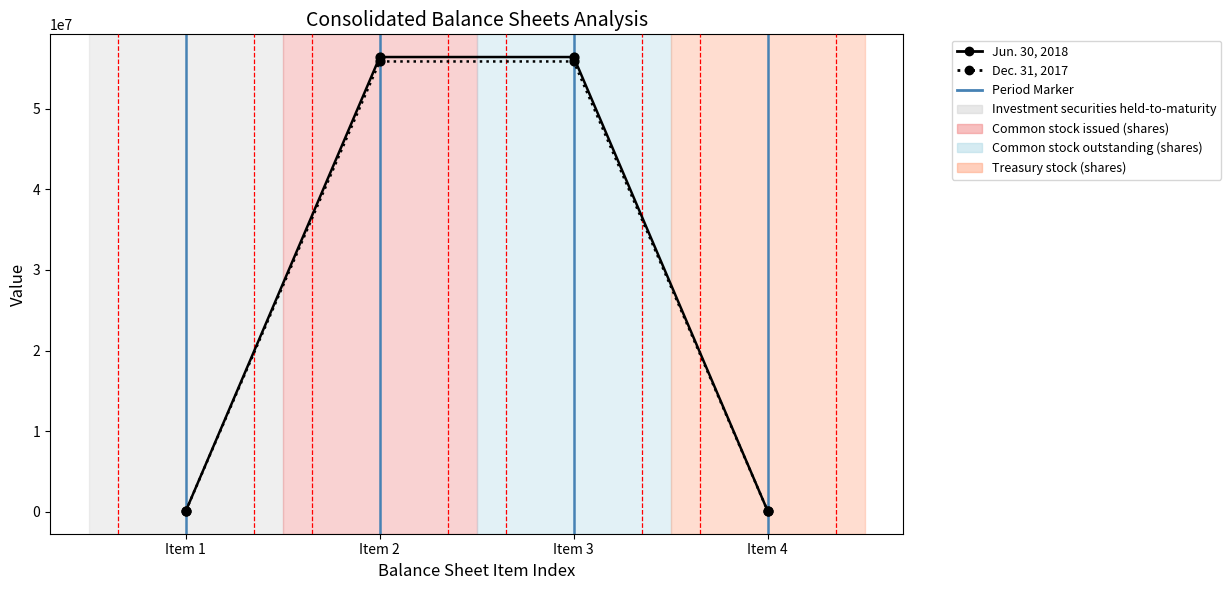

Which series has the widest spread of values?

Jun. 30, 2018